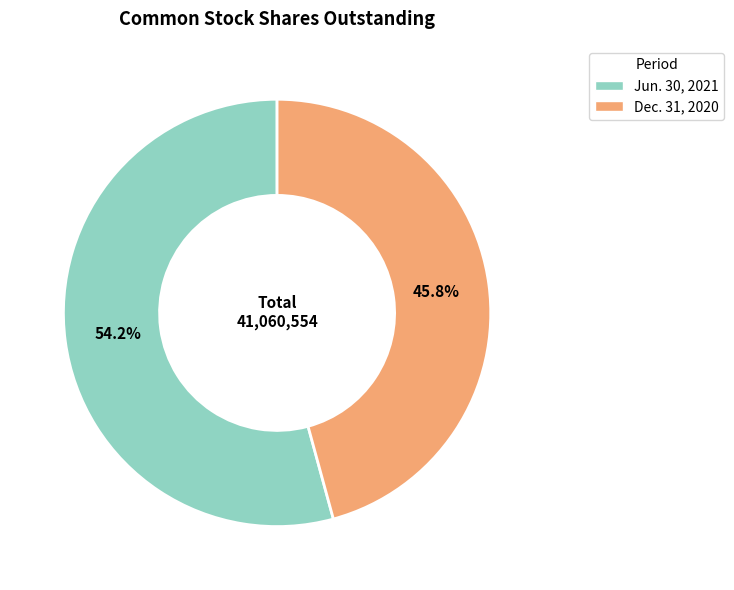

Combined, what portion of the pie is Jun. 30, 2021 and Dec. 31, 2020?

100.0%